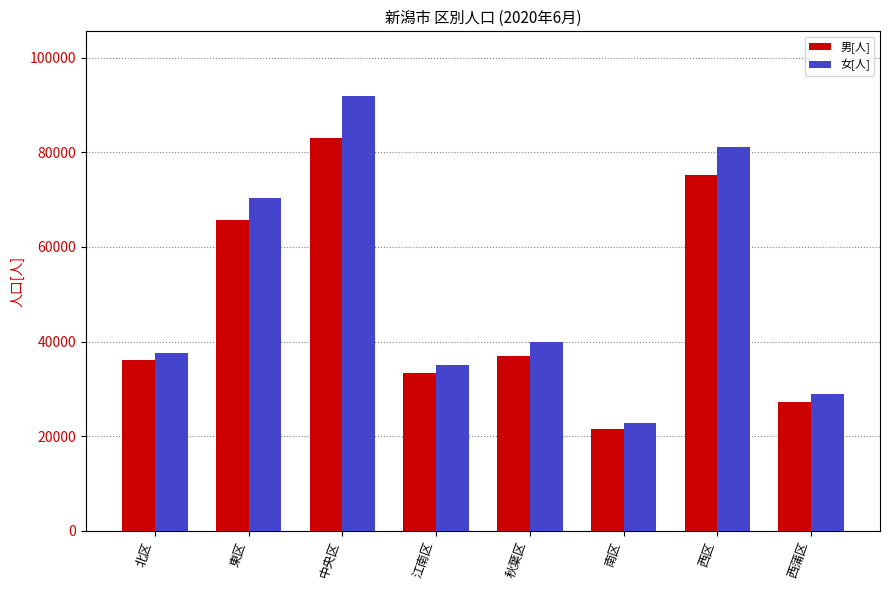

Which series changed the most between 秋葉区 and 西蒲区?

女[人]